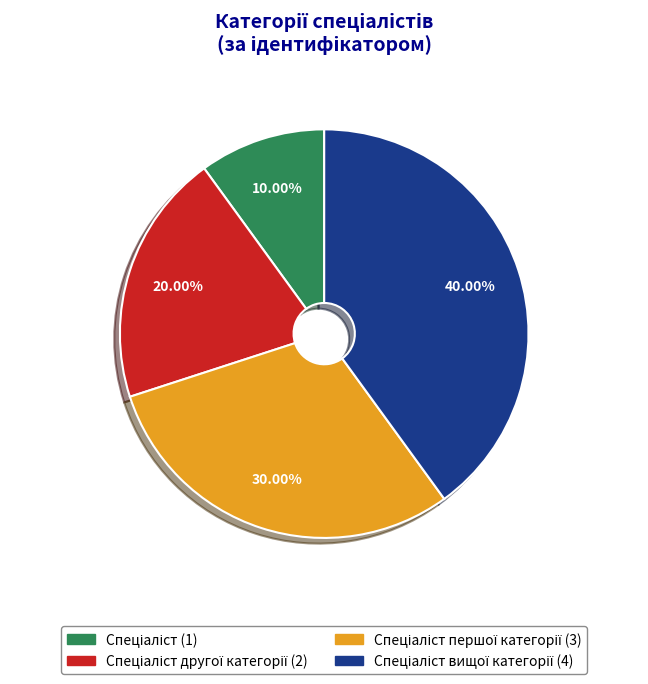

Does any single category account for the majority?

No